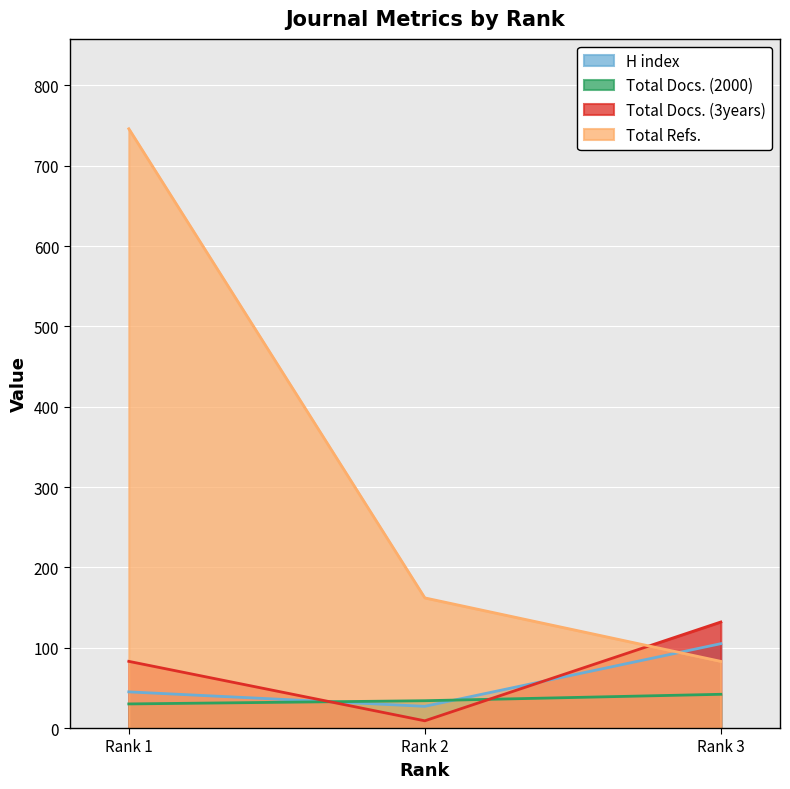

What is the maximum value shown in the chart?

746